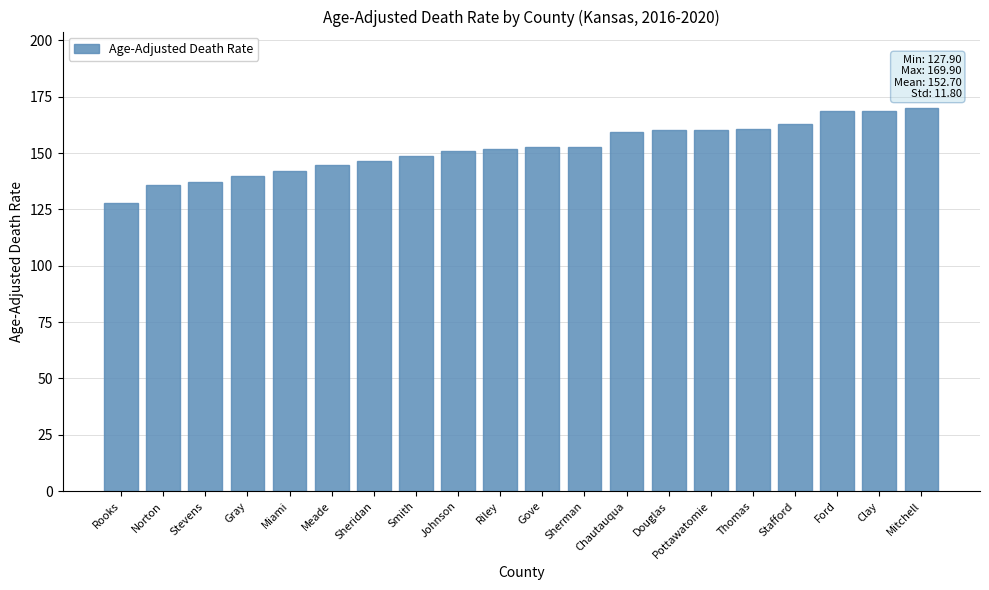

Which category has the lowest value across all series?

Rooks